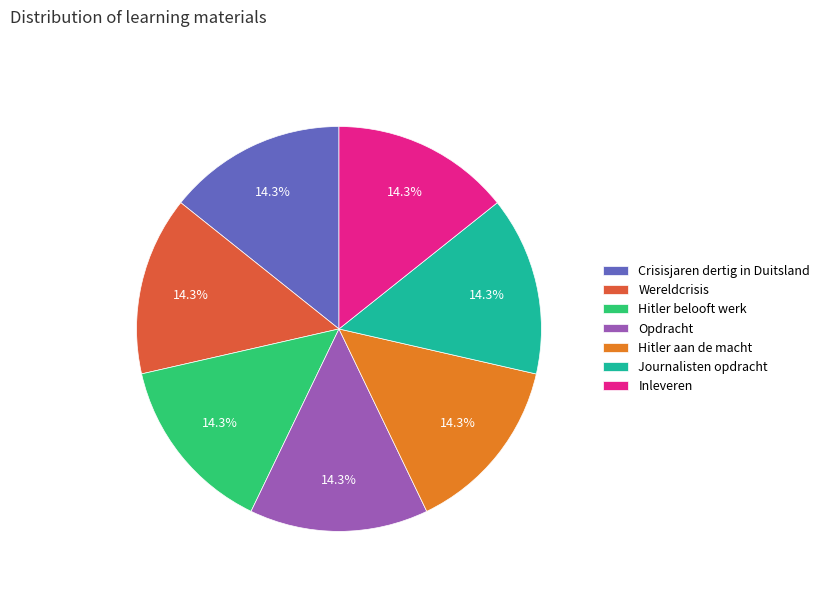

What percentage is the Crisisjaren dertig in Duitsland slice, to the nearest percent?

14%